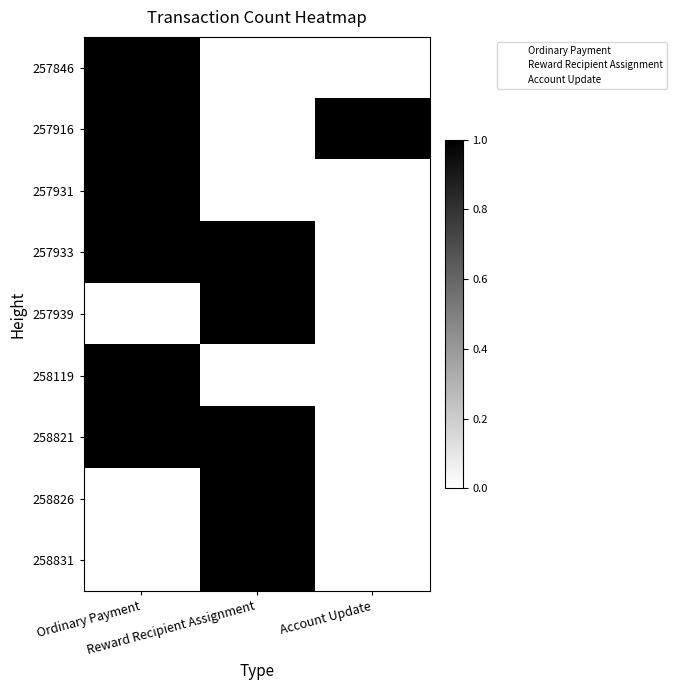

Which series has the largest total across all categories?

257916